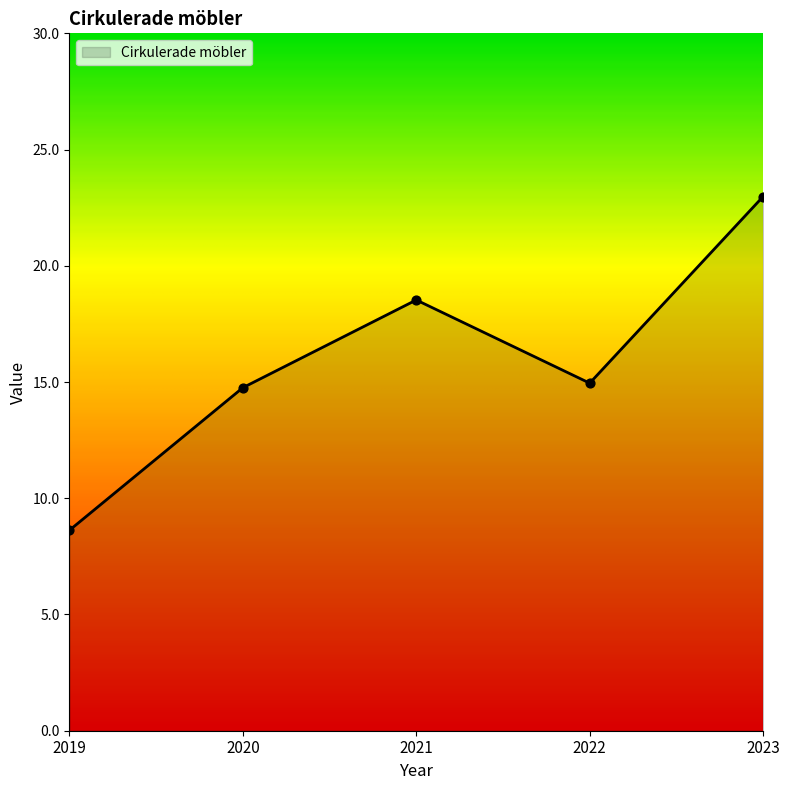

What is the change in value from 2022 to 2023?

+8.0